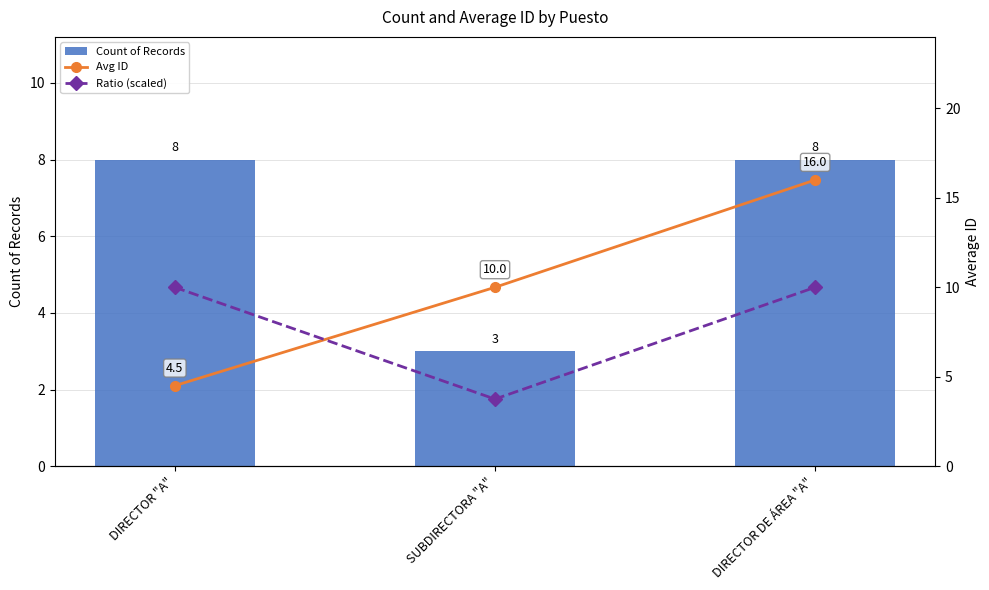

Which category has the highest value in the Count of Records series?

DIRECTOR "A"